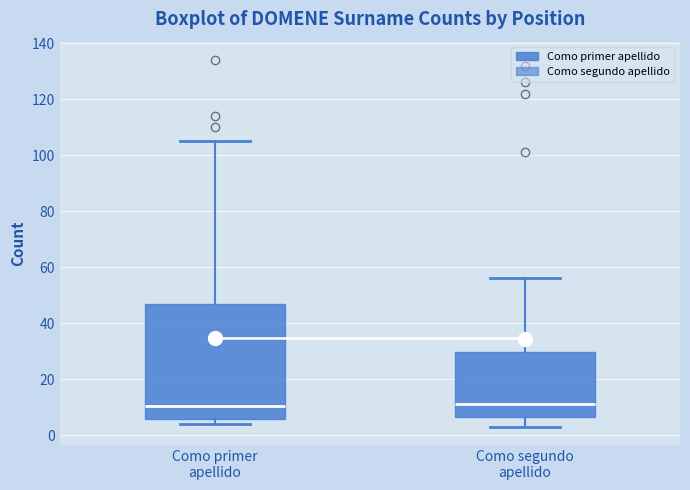

Reading left to right, transcribe this box plot: for each box, give where its median line is, the range the box spans, and where its two whiskers end, as read against the y-axis. The values are not printed on the chart, so give them approximately, as read against the axis.

Como primer apellido: median 10, box 6 to 46, whiskers 4 to 106
Como segundo apellido: median 12, box 6 to 30, whiskers 4 to 56